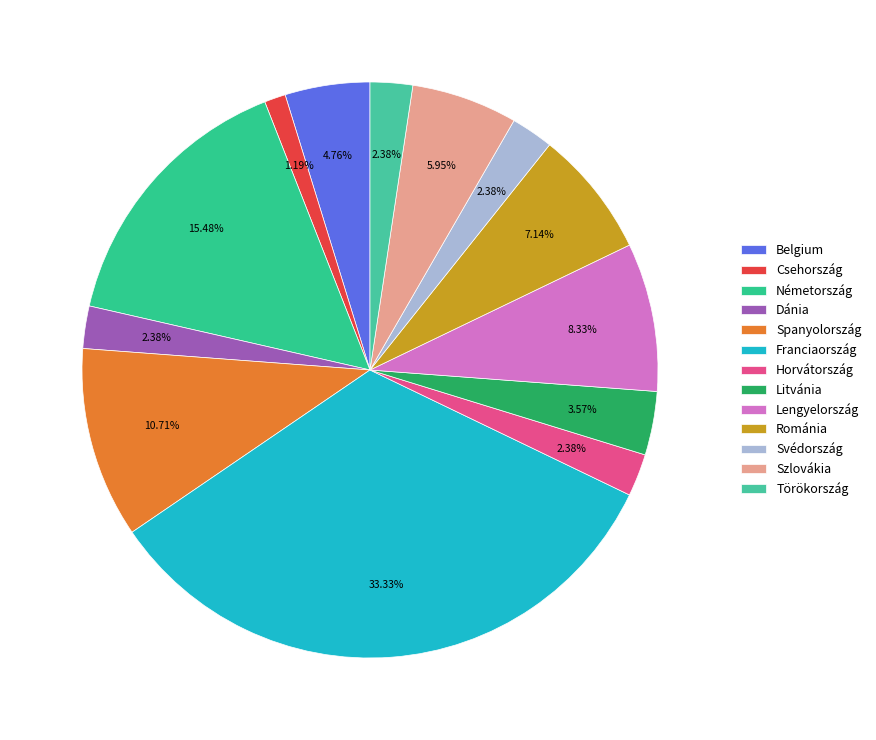

How many slices are in this pie chart?

13